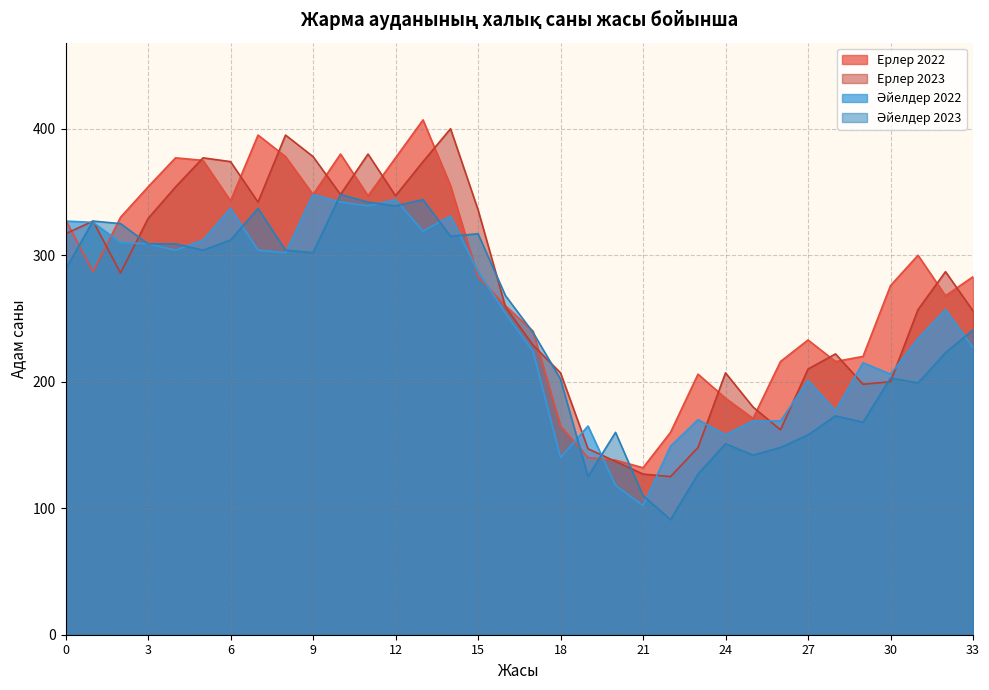

Which series has the largest range (max minus min)?

Ерлер 2022